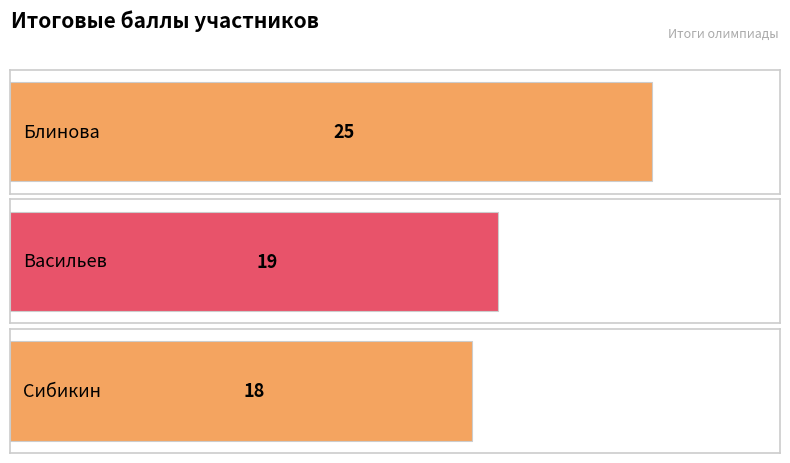

Reading right to left, what are all the values shown in this chart?

Сибикин=18	Васильев=19	Блинова=25